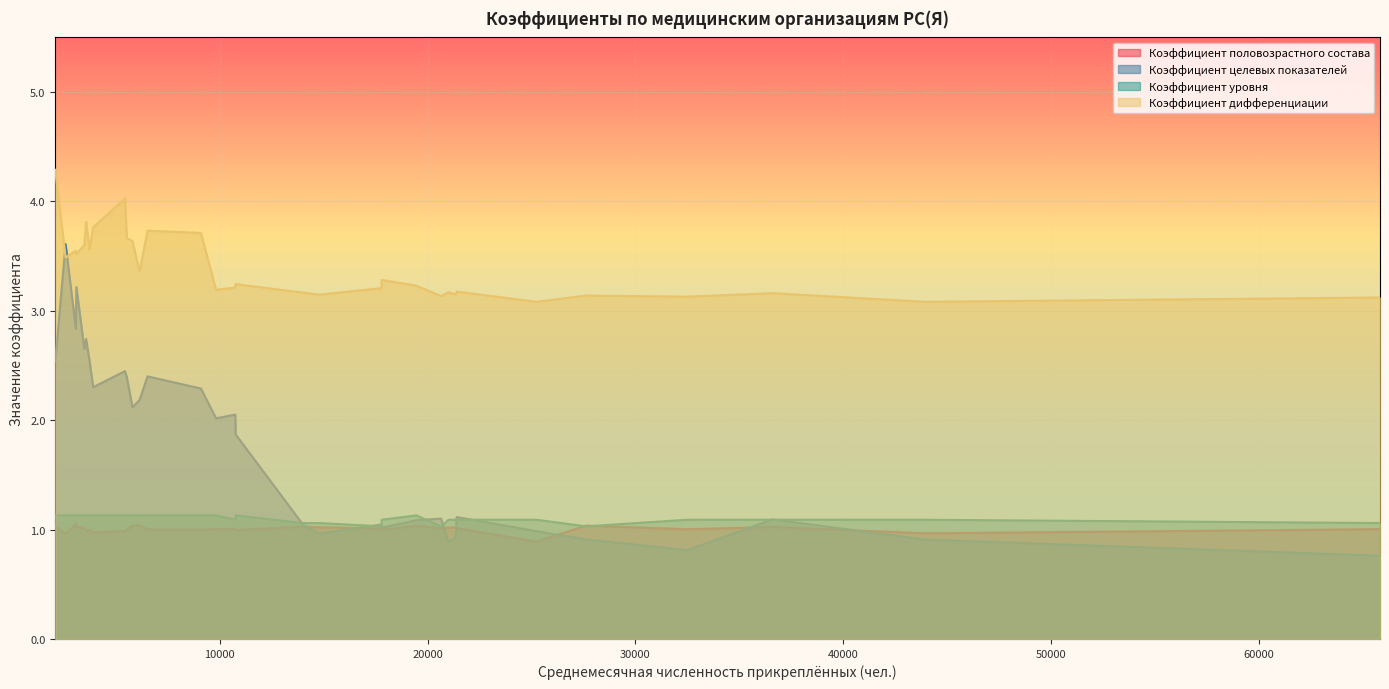

What is the minimum value for Коэффициент дифференциации?

3.1